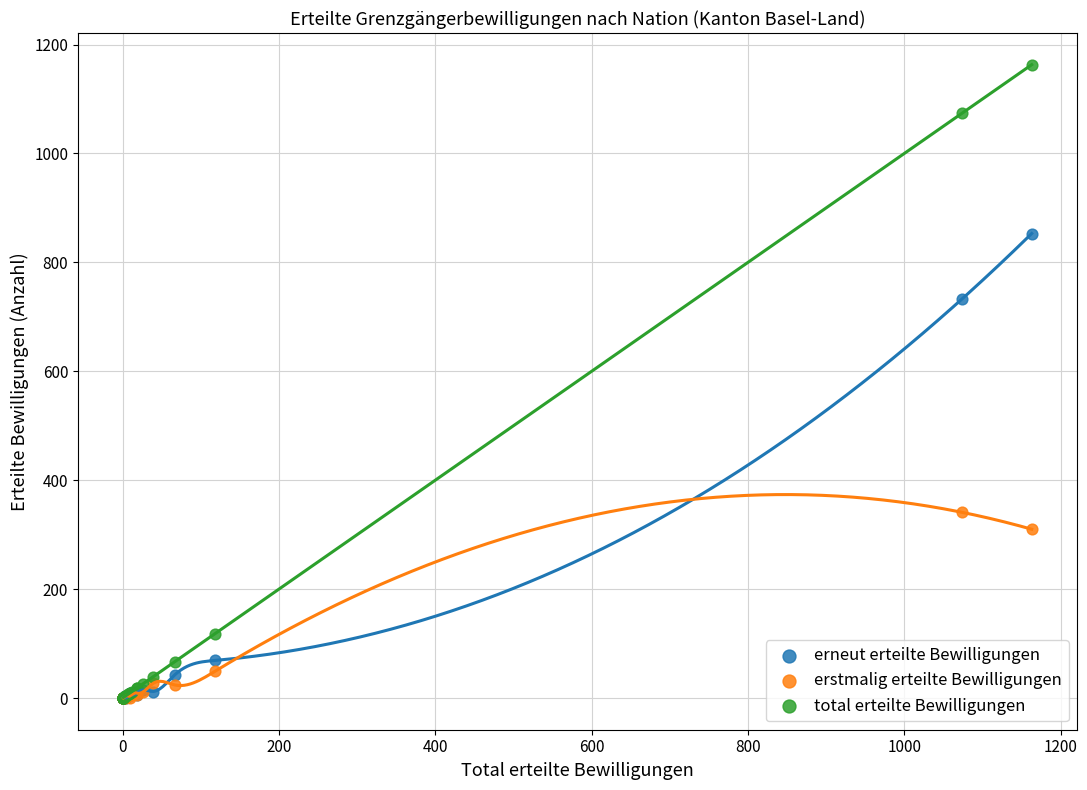

Which series has the largest Y range (max minus min)?

total erteilte Bewilligungen